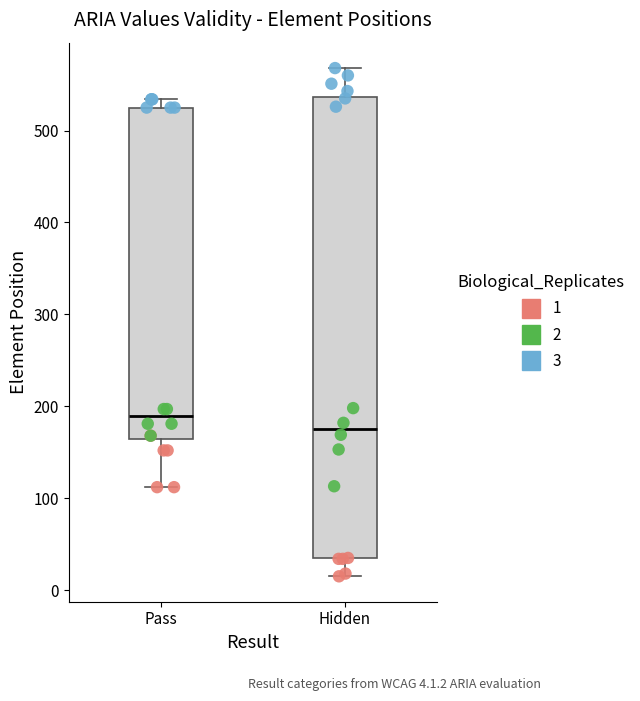

Where does the median line of the box for Pass sit on the y-axis? The values are not printed on the chart, so give them approximately, as read against the axis.

190